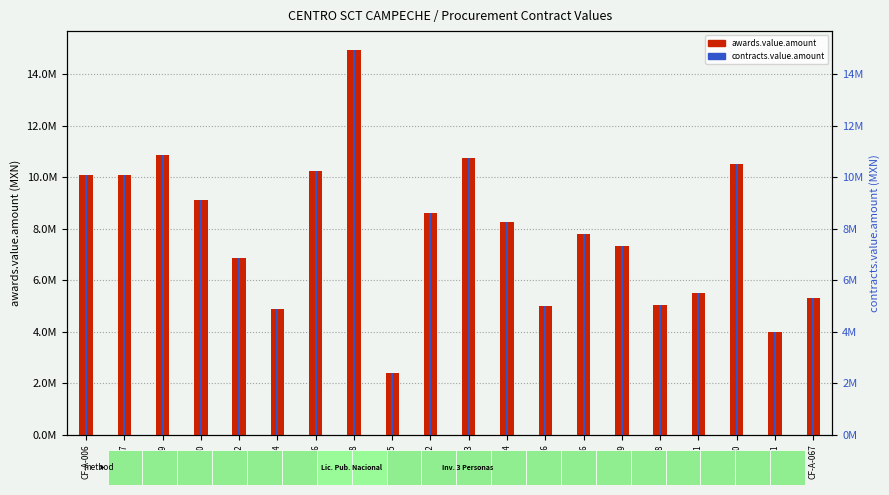

At which category does the chart reach its peak across all series?

CF-A-018